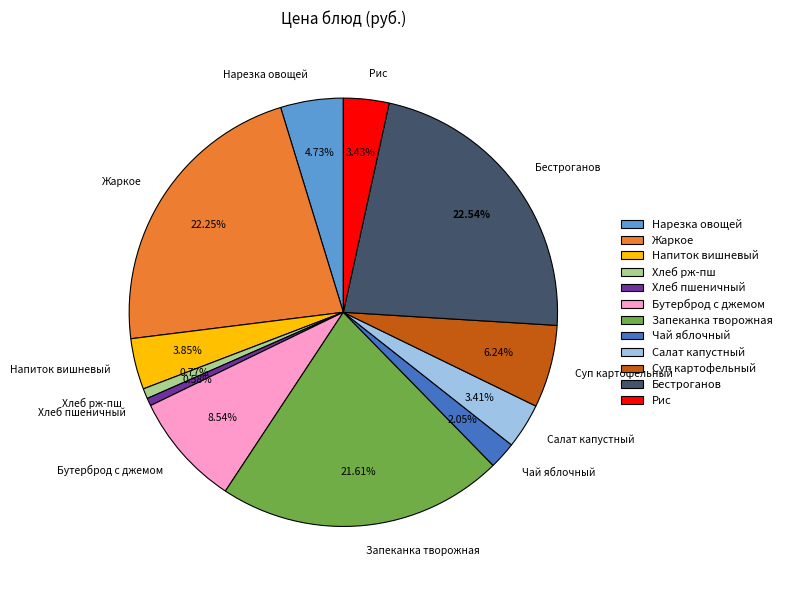

Between Хлеб пшеничный and Жаркое, which is larger?

Жаркое